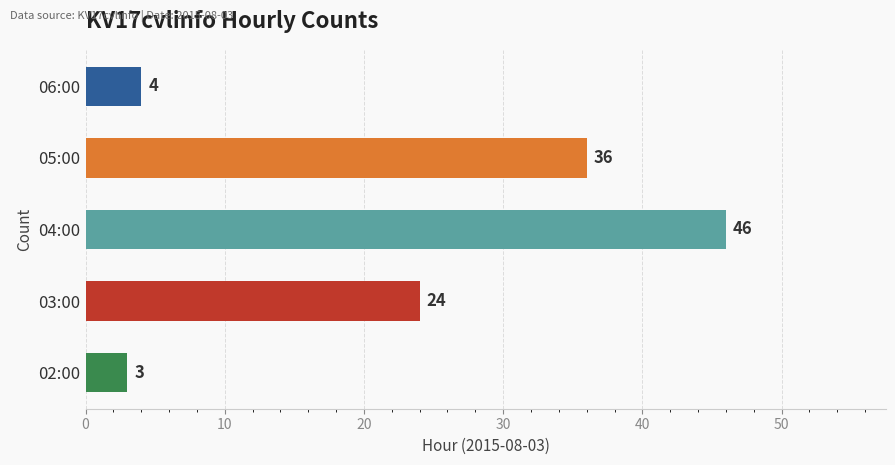

What is the maximum value shown in the chart?

46